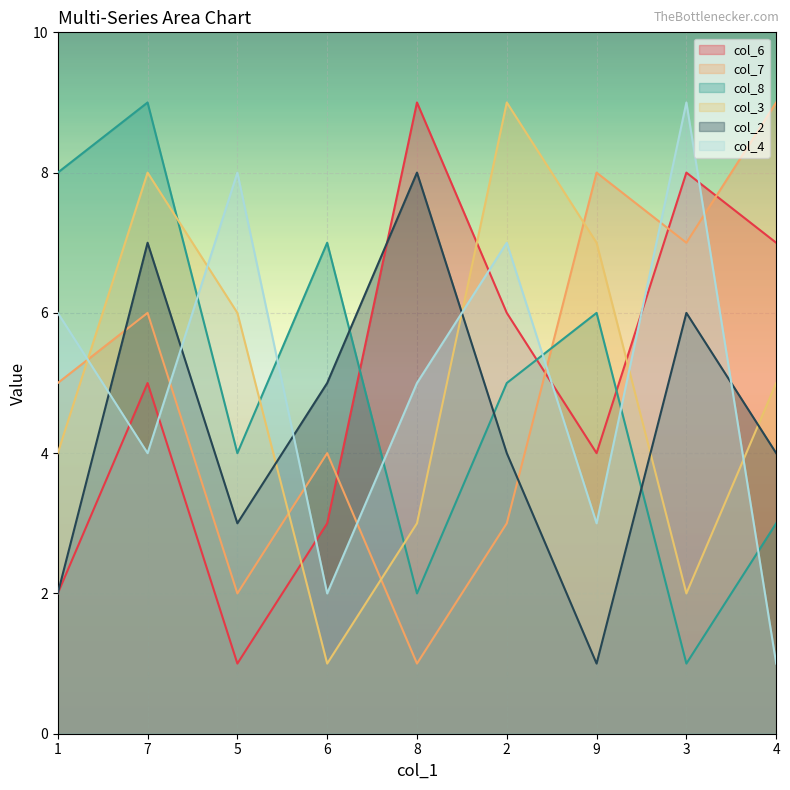

True or false: col_2 and col_6 cross at least once.

True